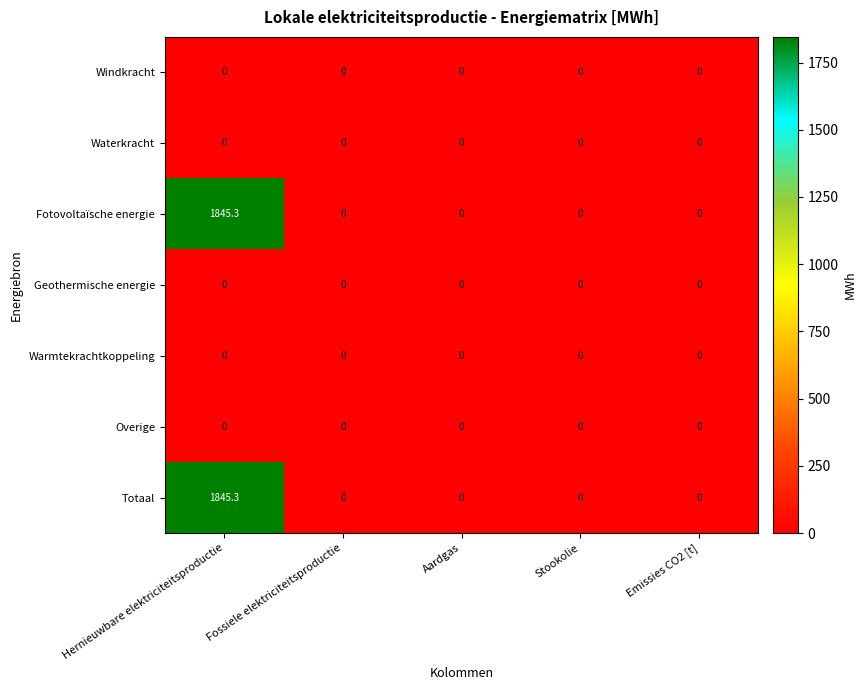

The Totaal series shows 1845.3 at Hernieuwbare elektriciteitsproductie. True or false?

True